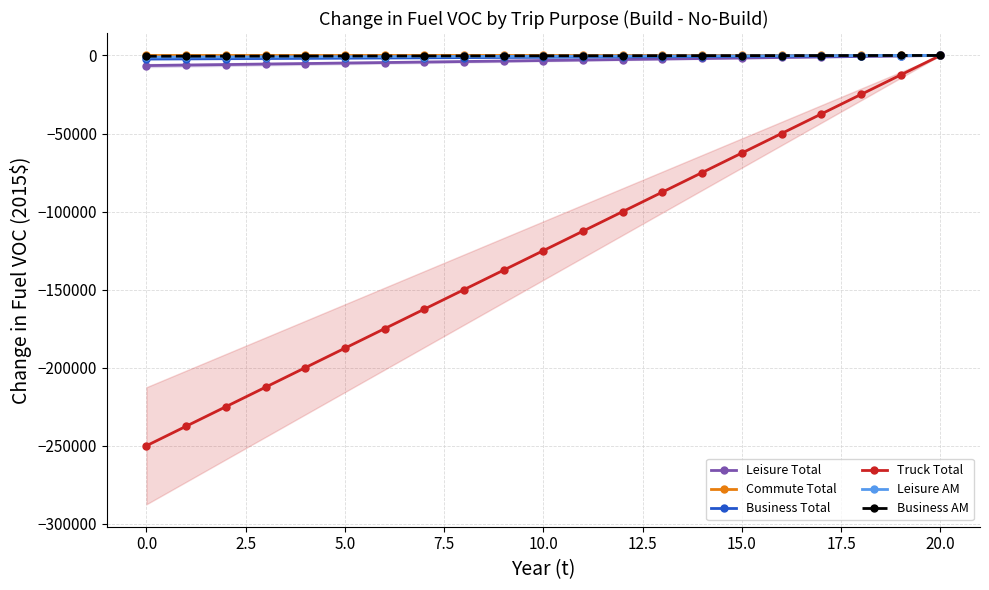

True or false: Commute Total has more than 0 interior local peaks.

False